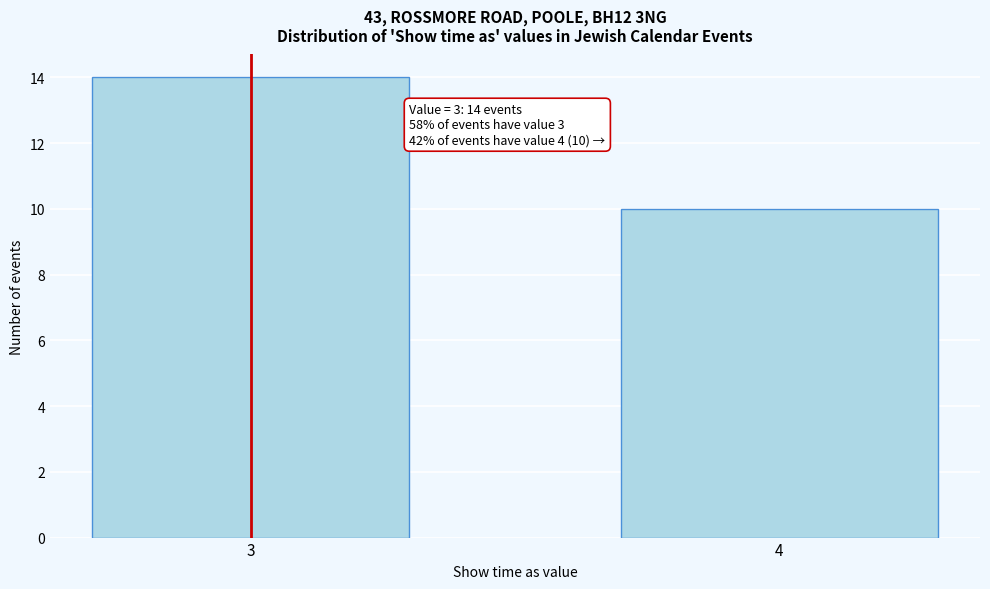

Reading left to right, what are all the values shown in this chart?

14	10